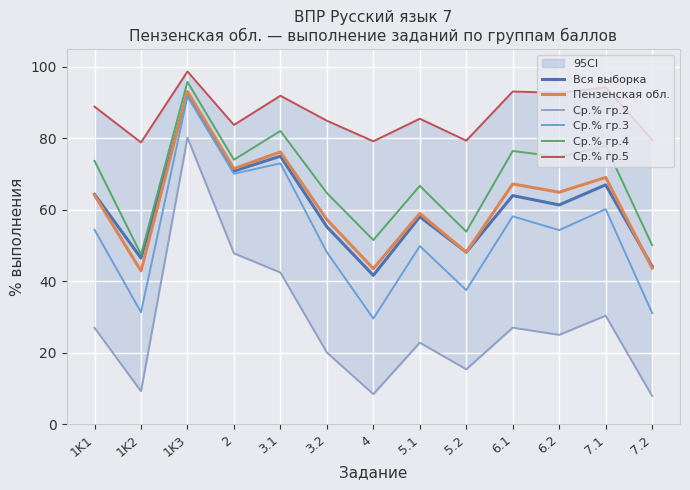

At which category does Ср.% гр.5 reach its first local valley?

1K2